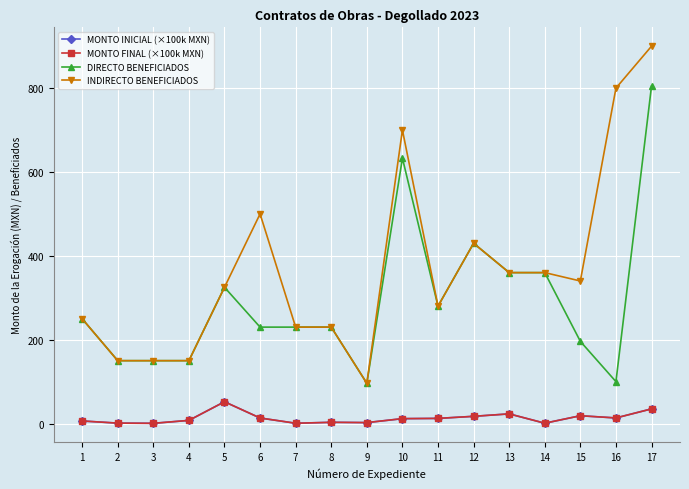

At which category does MONTO FINAL (×100k MXN) reach its first local valley?

3